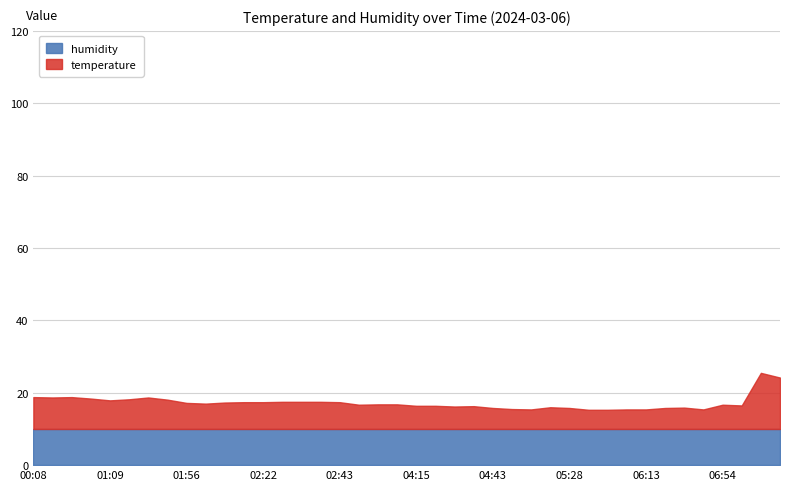

True or false: humidity has a value of 25.6 at 00:08.

False